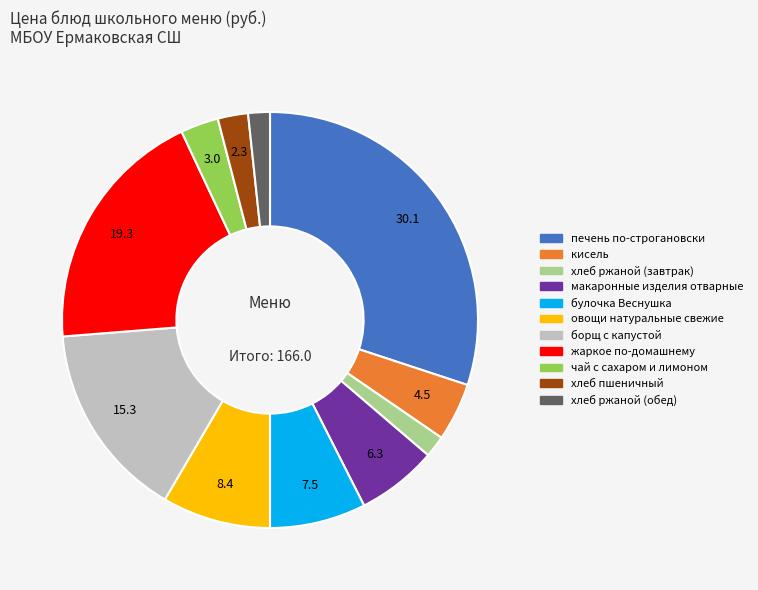

Count the number of slices in the pie.

11